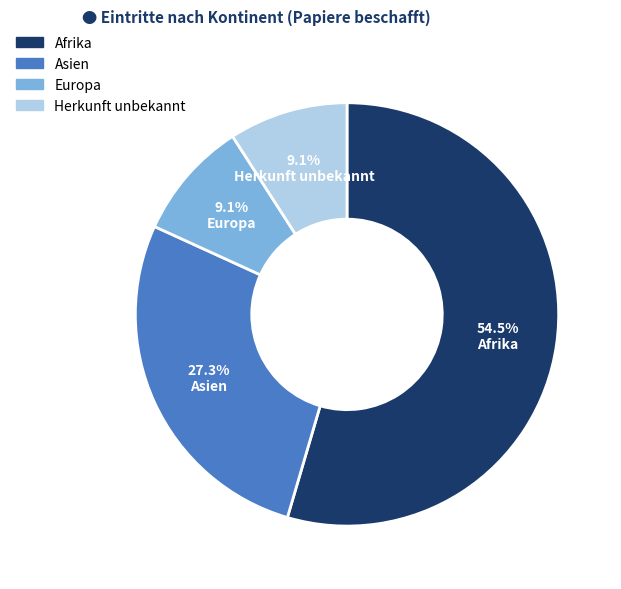

What percentage is the Europa slice, to the nearest percent?

9%